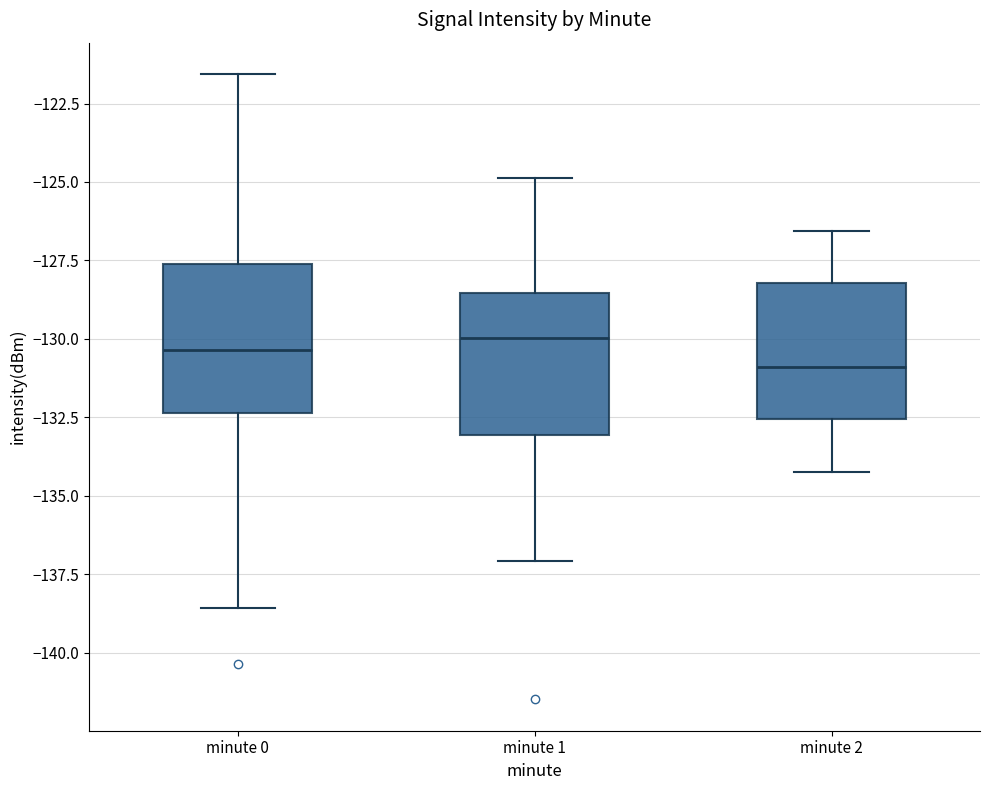

Reading left to right, read every box against the y-axis: the position of its median line, the range the box covers, and the ends of its whiskers. The values are not printed on the chart, so give them approximately, as read against the axis.

minute 0: median -130.5, box -132.5 to -127.5, whiskers -138.5 to -121.5
minute 1: median -130.0, box -133.0 to -128.5, whiskers -137.0 to -125.0
minute 2: median -131.0, box -132.5 to -128.0, whiskers -134.0 to -126.5